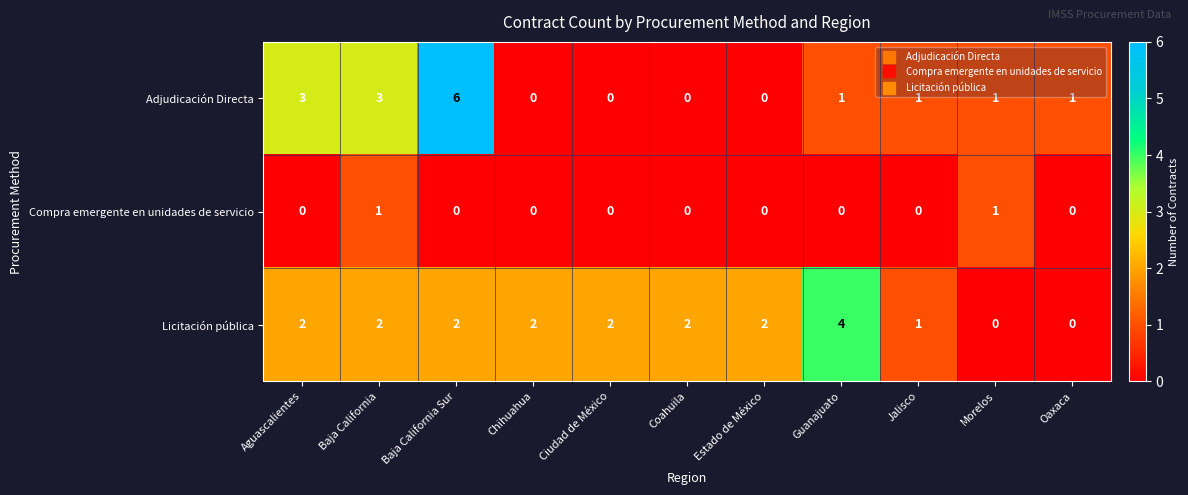

Is it true that Licitación pública equals 3 at Estado de México?

False